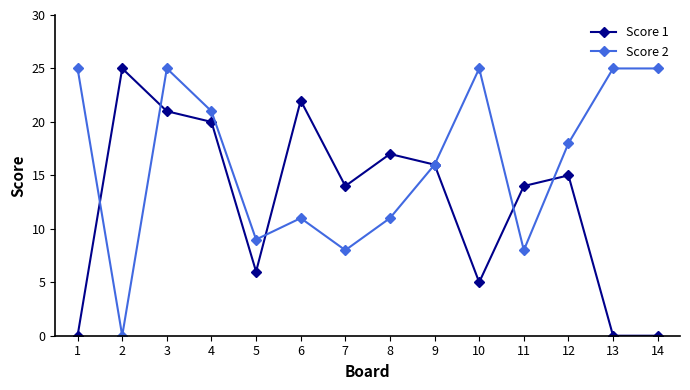

What is the difference between the maximum and minimum values in the Score 1 series?

25